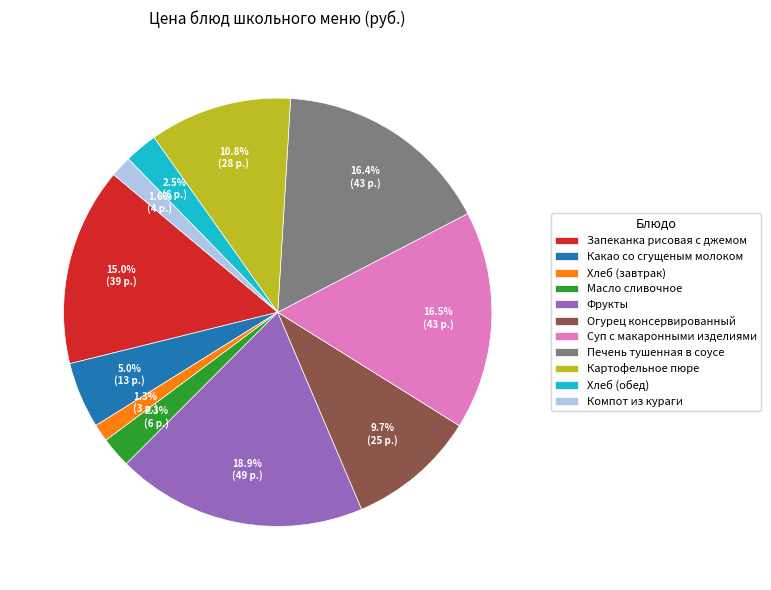

Does Суп с макаронными изделиями represent more than half of the total?

No